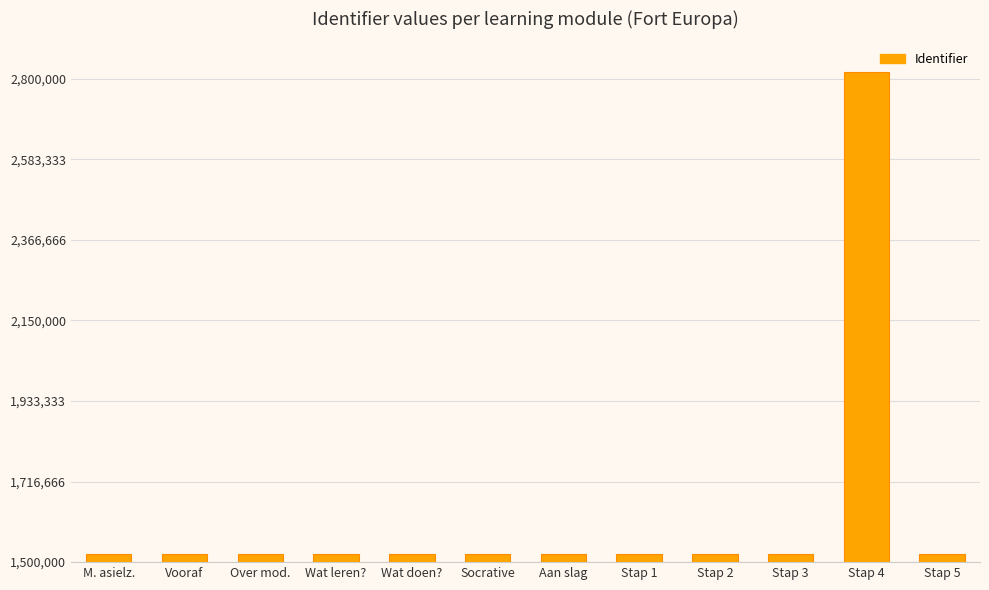

The chart shows a value of 342046 at Over mod.. True or false?

False